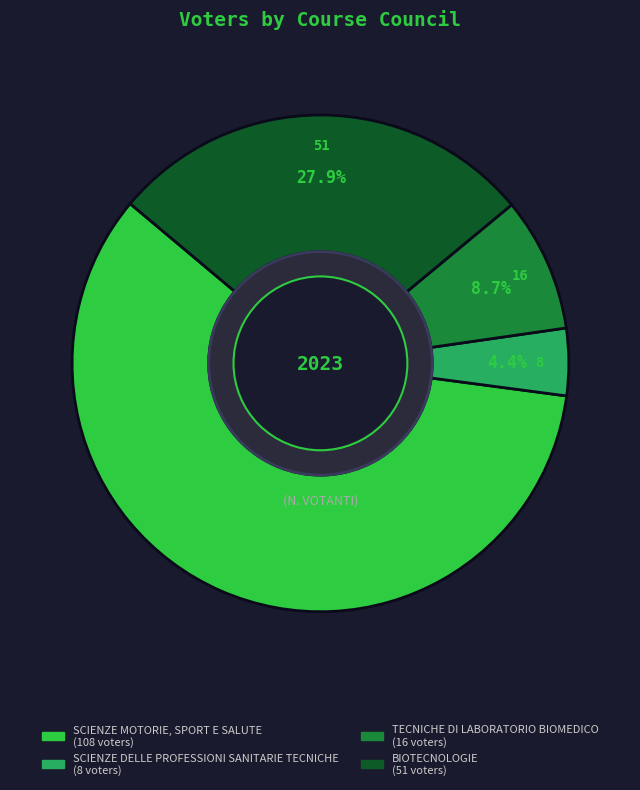

How many slices are in this pie chart?

4